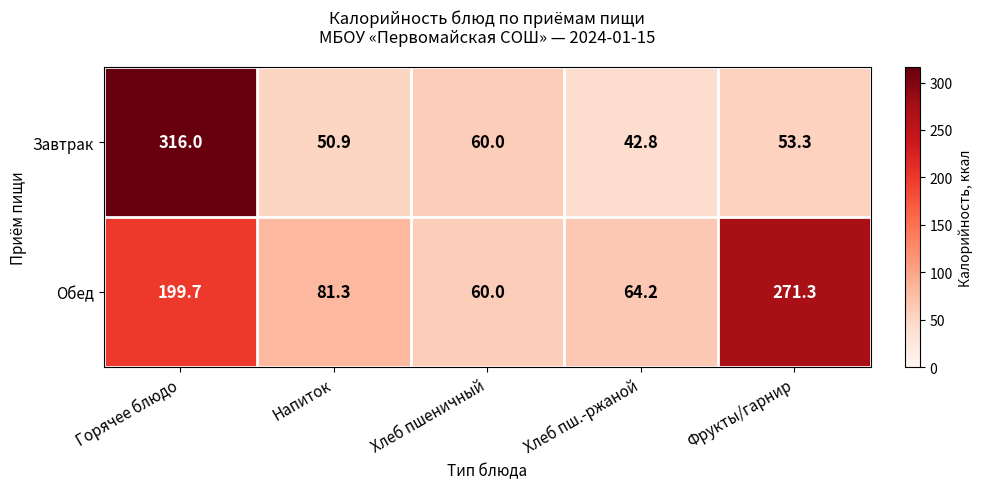

How many values in the Завтрак series are below 53?

2